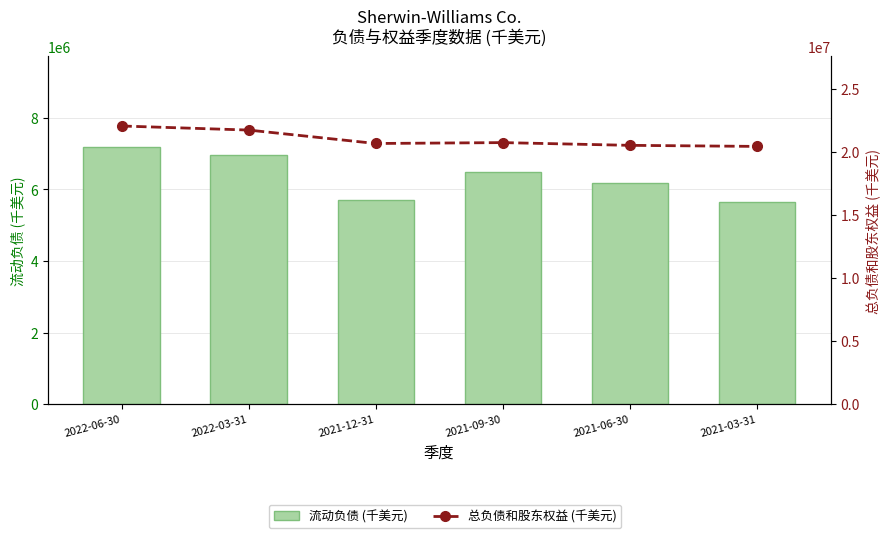

Reading right to left, transcribe all the data shown in this chart.

流动负债 (千美元): 2021-03-31=5651600	2021-06-30=6190400	2021-09-30=6478500	2021-12-31=5719500	2022-03-31=6953100	2022-06-30=7198200
总负债和股东权益 (千美元): 2021-03-31=20435000	2021-06-30=20519600	2021-09-30=20736600	2021-12-31=20666700	2022-03-31=21730400	2022-06-30=22052800